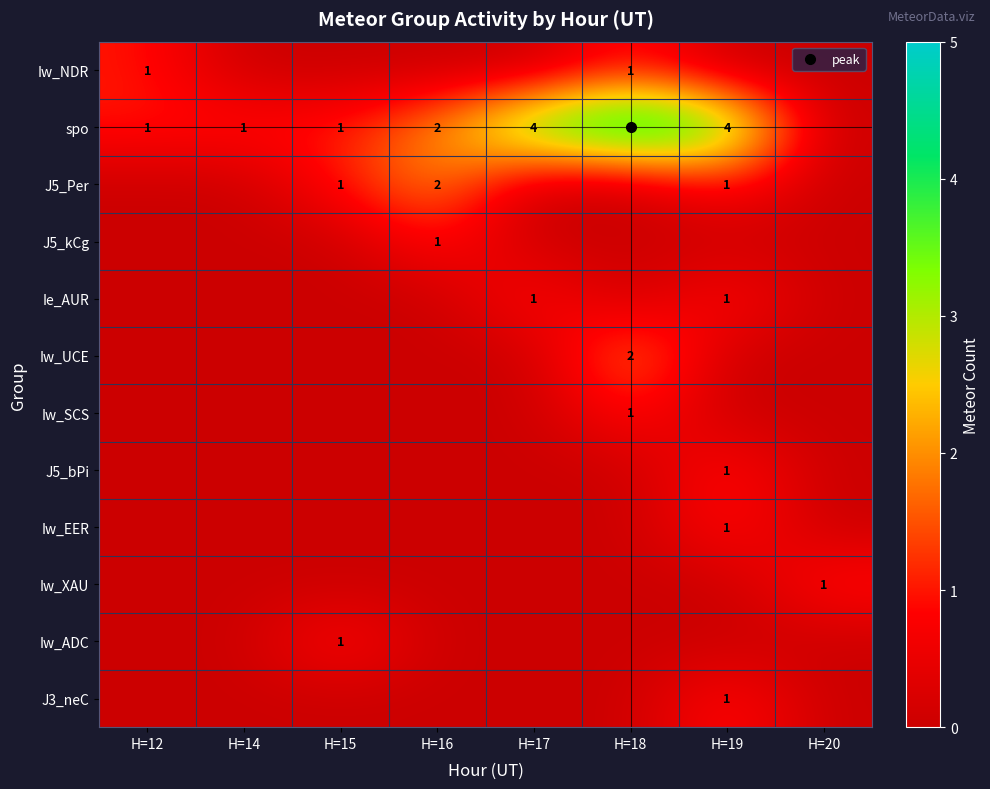

At H=18, list the series in order from smallest to largest.

J5_Per, J5_kCg, Ie_AUR, J5_bPi, Iw_EER, Iw_XAU, Iw_ADC, J3_neC, Iw_NDR, Iw_SCS, Iw_UCE, spo